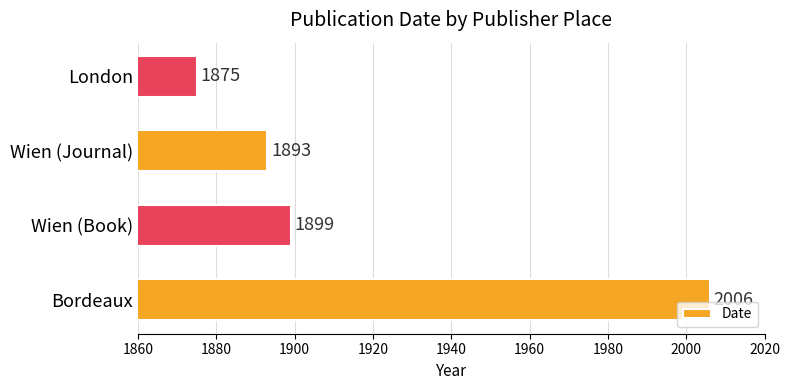

What is the sum of all values?

7673